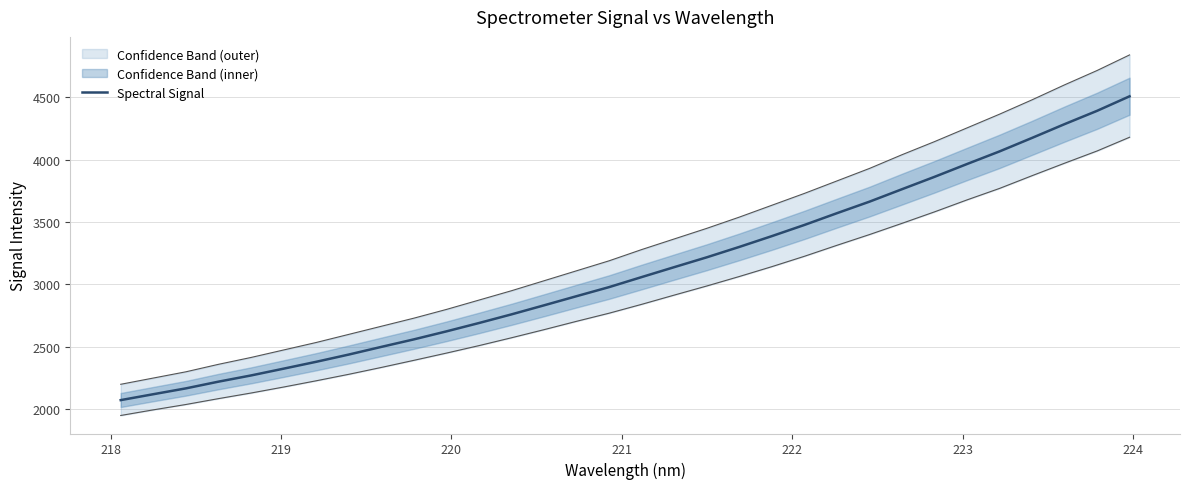

True or false: the data shows 2160.7 at 23.

False